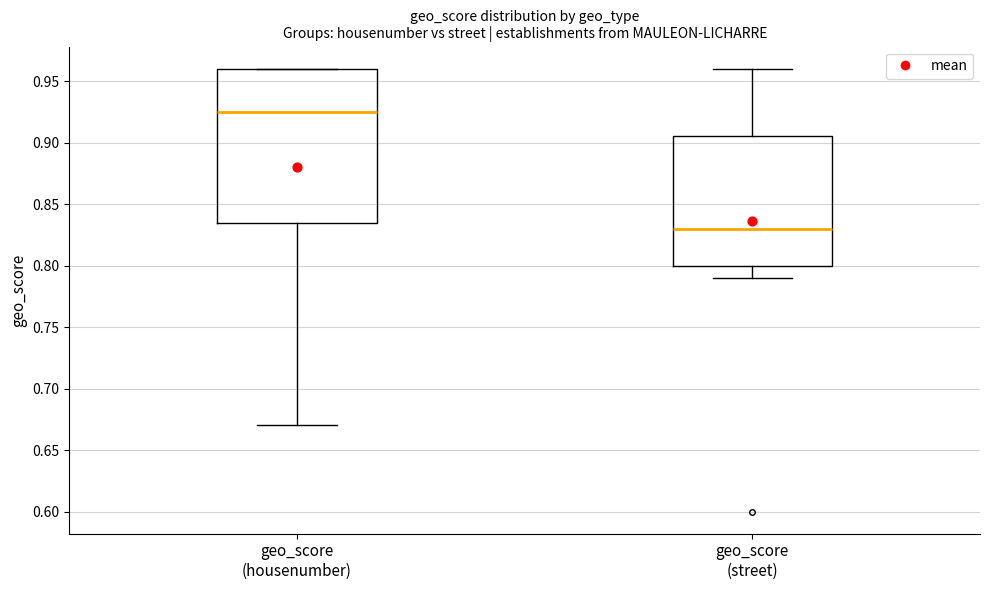

Reading left to right, read every box against the y-axis: the position of its median line, the range the box covers, and the ends of its whiskers. The values are not printed on the chart, so give them approximately, as read against the axis.

geo_score (housenumber): median 0.925, box 0.835 to 0.960, whiskers 0.670 to 0.960
geo_score (street): median 0.830, box 0.800 to 0.905, whiskers 0.790 to 0.960